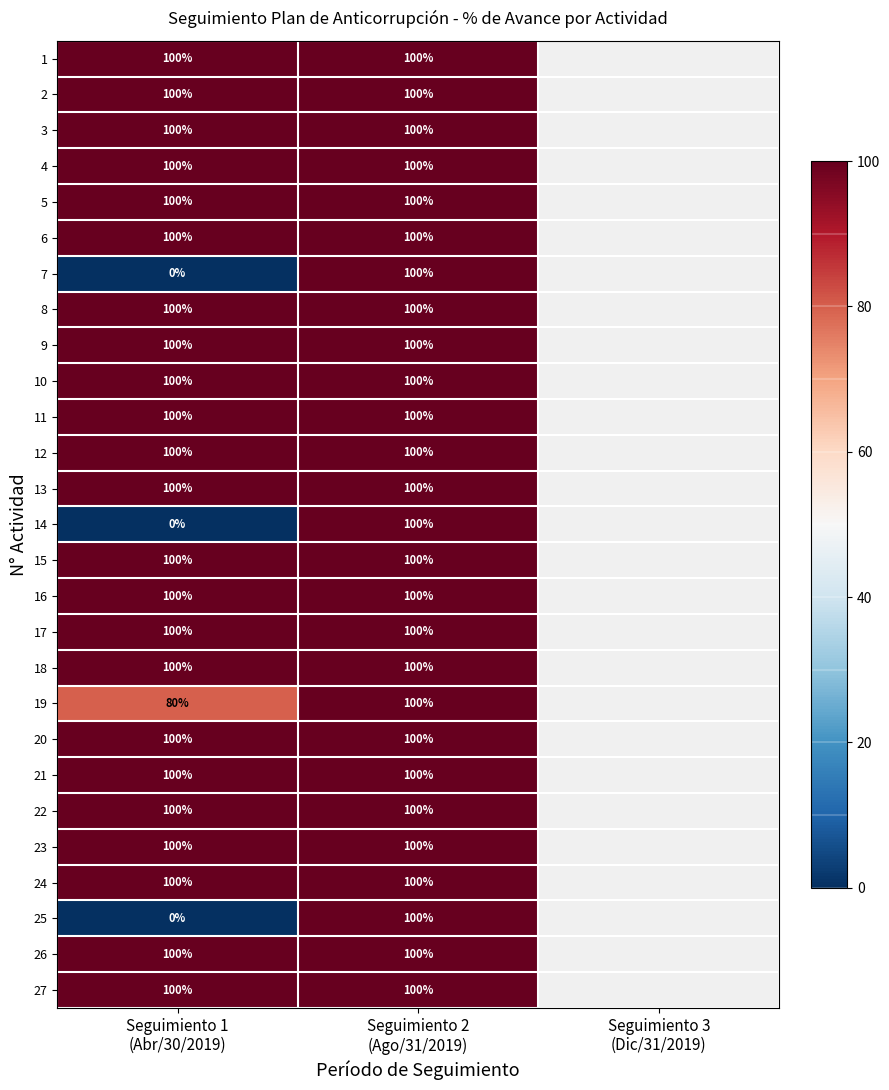

Which label corresponds to the largest value in the chart?

Seguimiento 1
(Abr/30/2019)